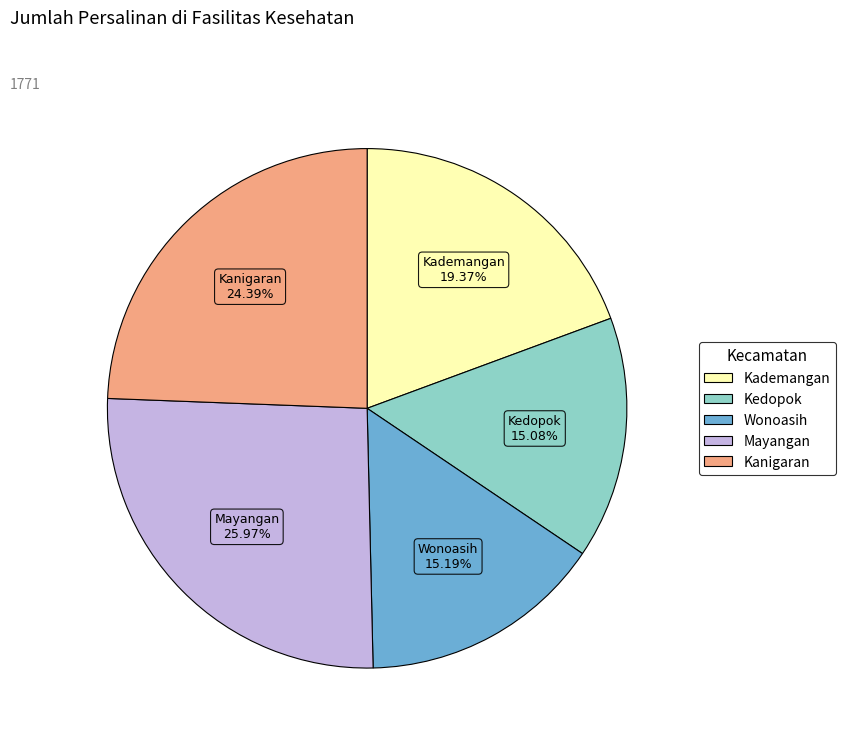

Which category has the biggest portion of the pie?

Mayangan